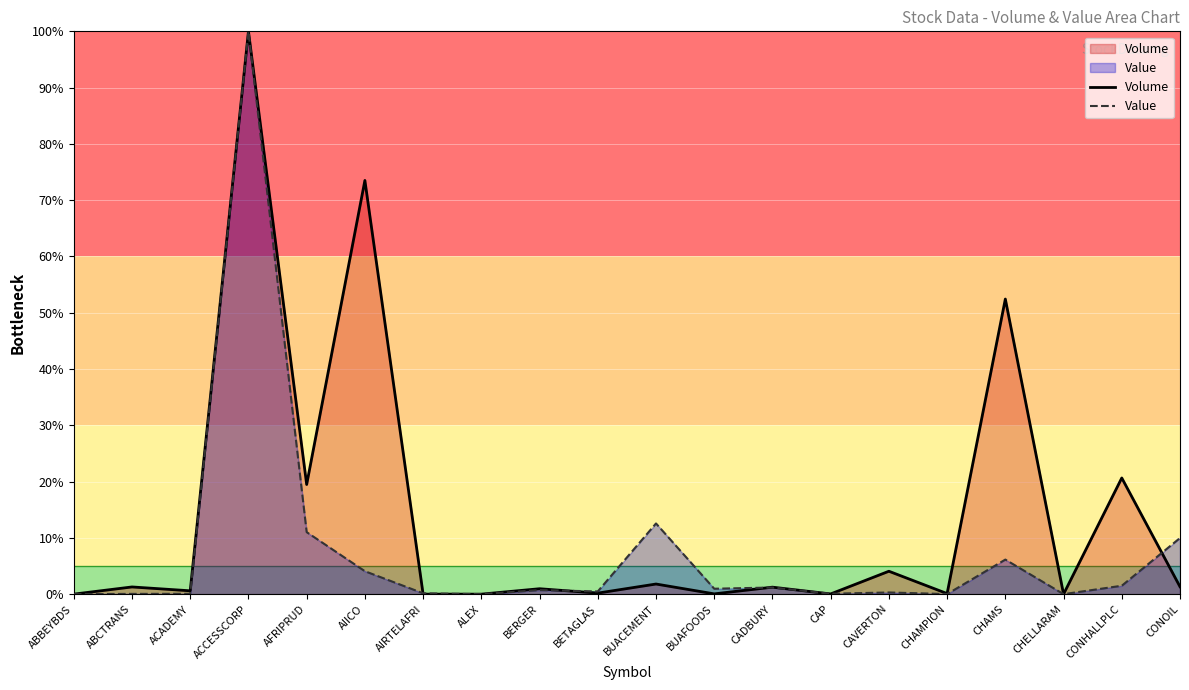

Rank the series by their average value, from highest to lowest.

Volume, Value